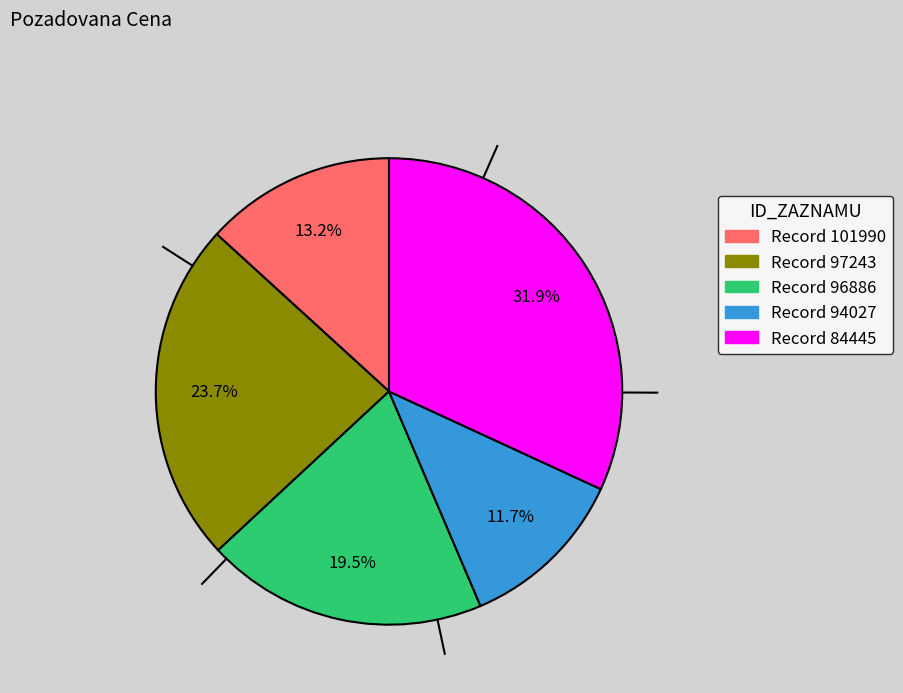

Is there a majority slice in this chart?

No